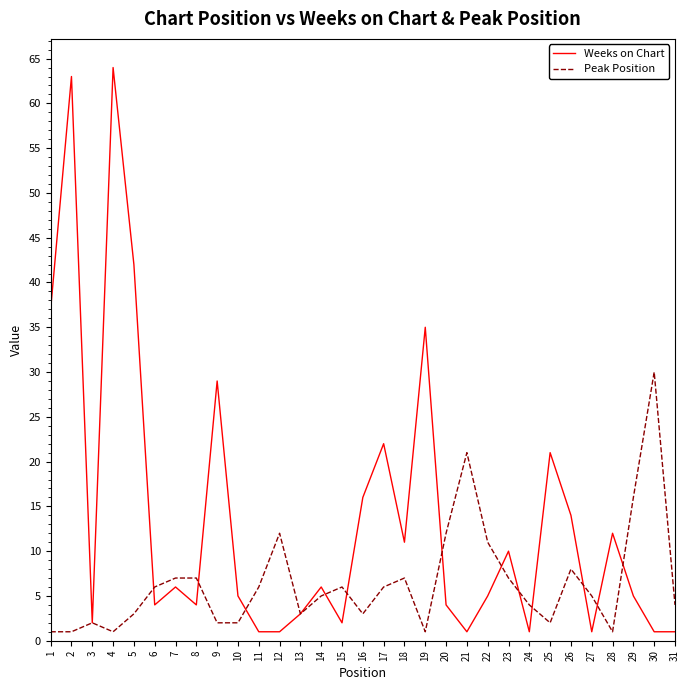

The value of Weeks on Chart at 7 is 1. True or false?

False